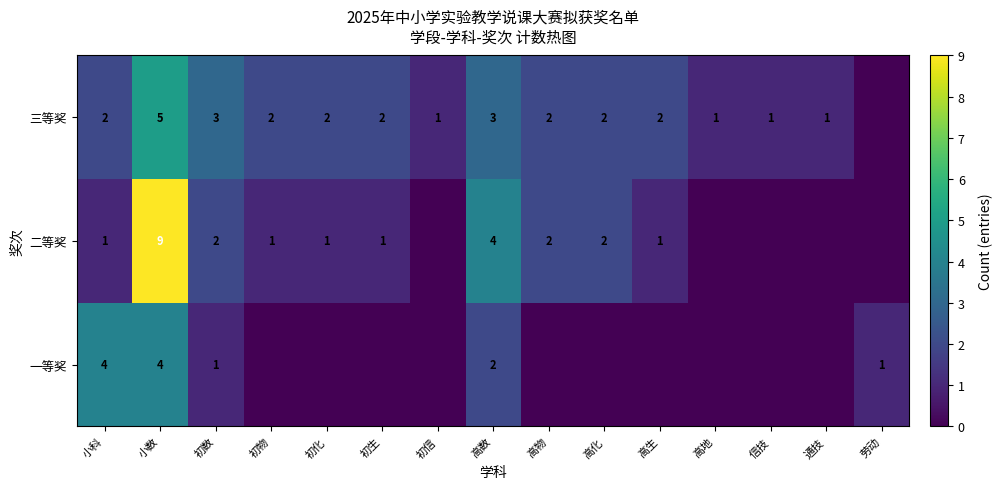

The value of 一等奖 at 劳动 is 1. True or false?

True